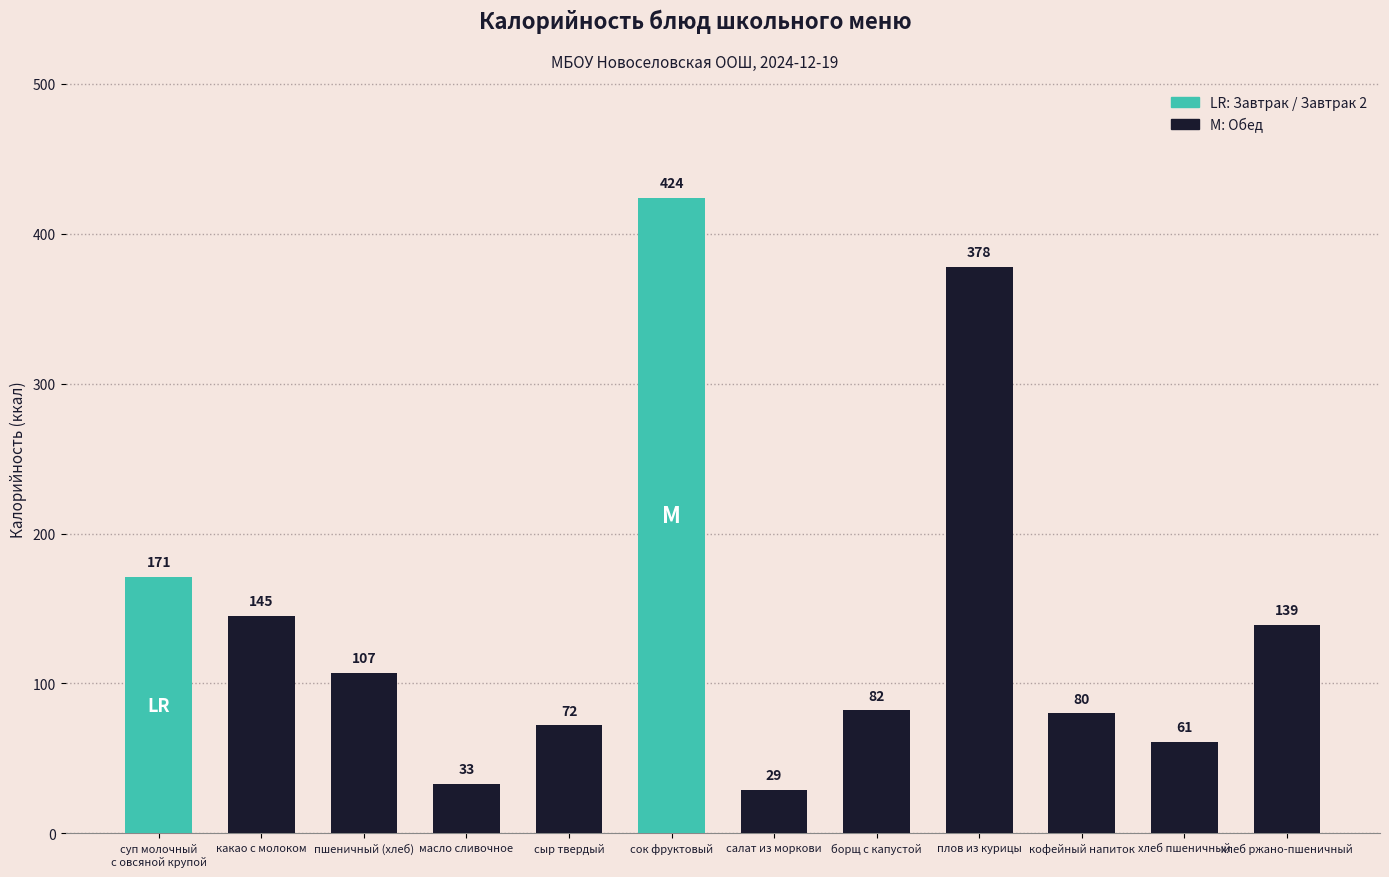

List the labels in order of value, smallest first.

салат из моркови, масло сливочное, хлеб пшеничный, сыр твердый, кофейный напиток, борщ с капустой, пшеничный (хлеб), хлеб ржано-пшеничный, какао с молоком, суп молочный
с овсяной крупой, плов из курицы, сок фруктовый